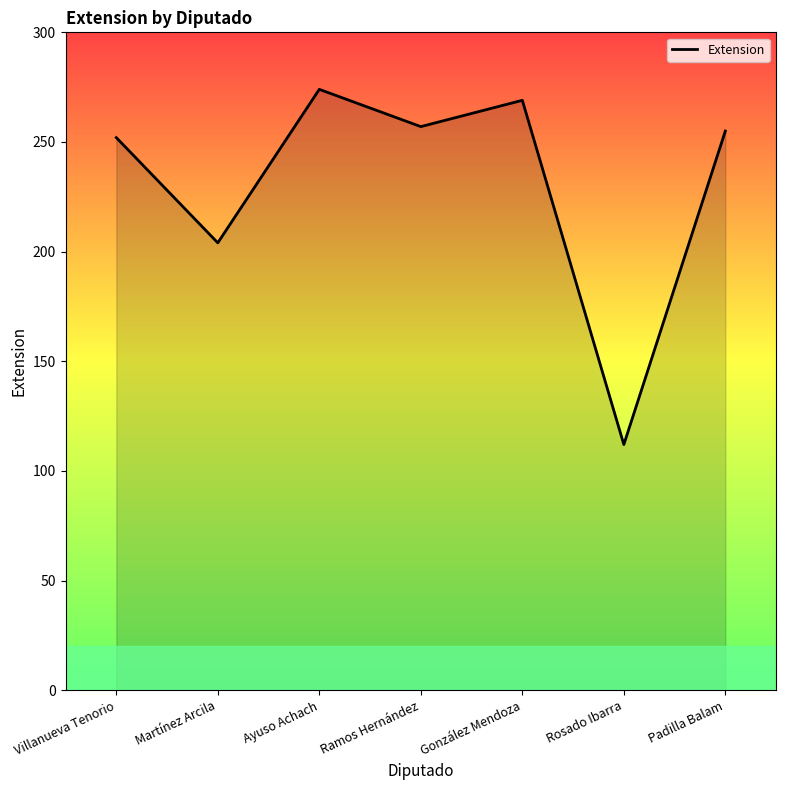

Is it true that the value at Ayuso Achach is 157?

False